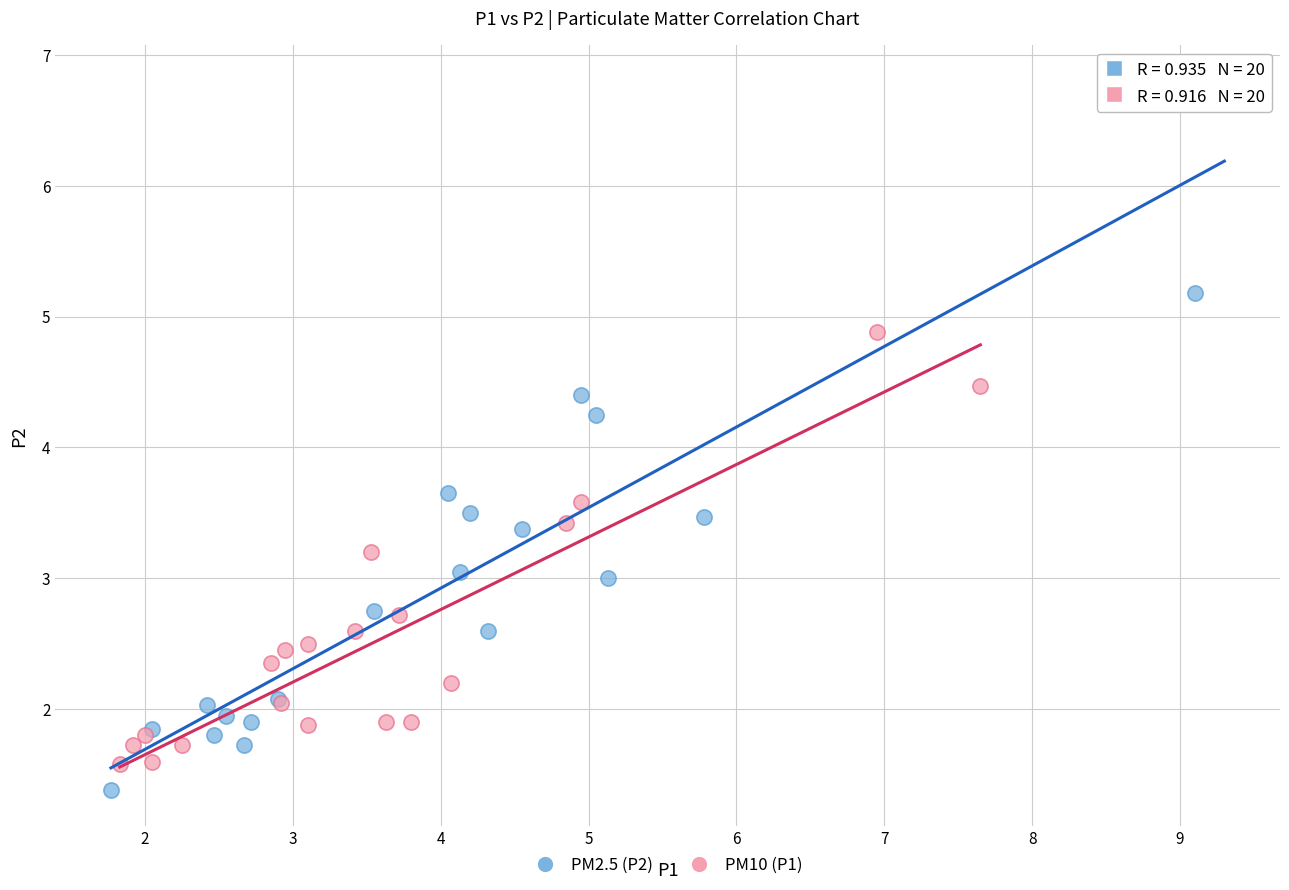

Which series contains the highest Y value?

PM2.5 (P2)